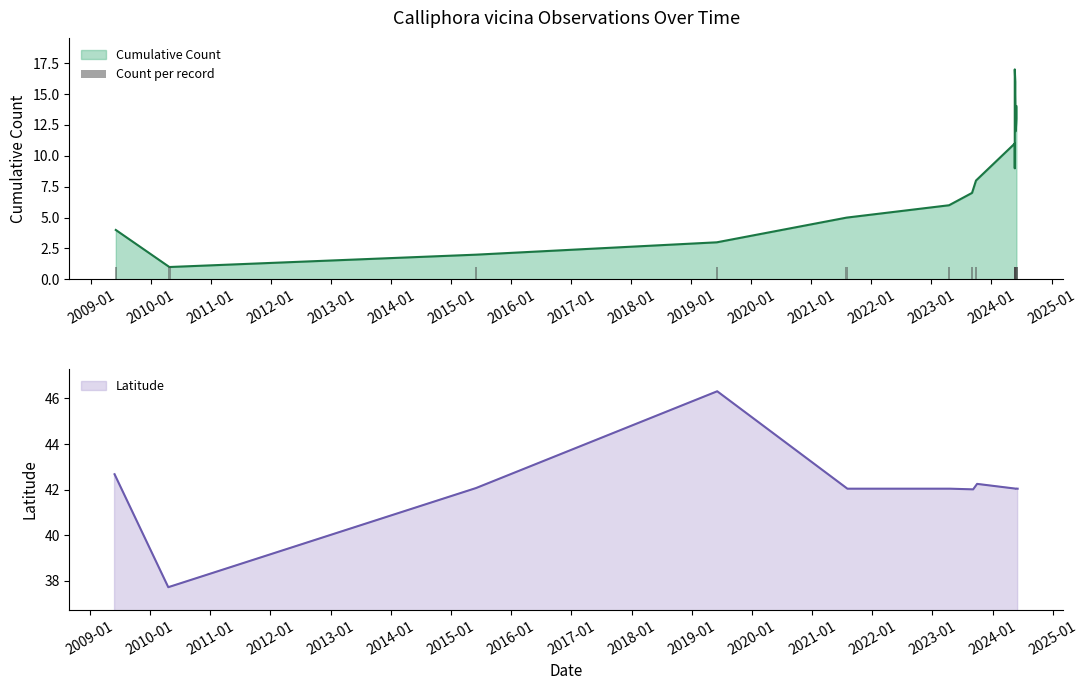

Is it true that Count equals 1.0 at 2023-09-29?

True